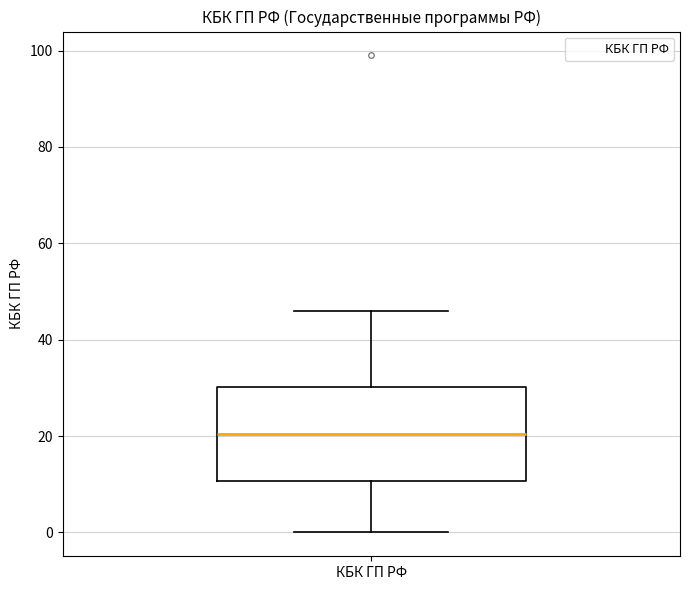

Where does the median line of the box for КБК ГП РФ sit on the y-axis? The values are not printed on the chart, so give them approximately, as read against the axis.

20